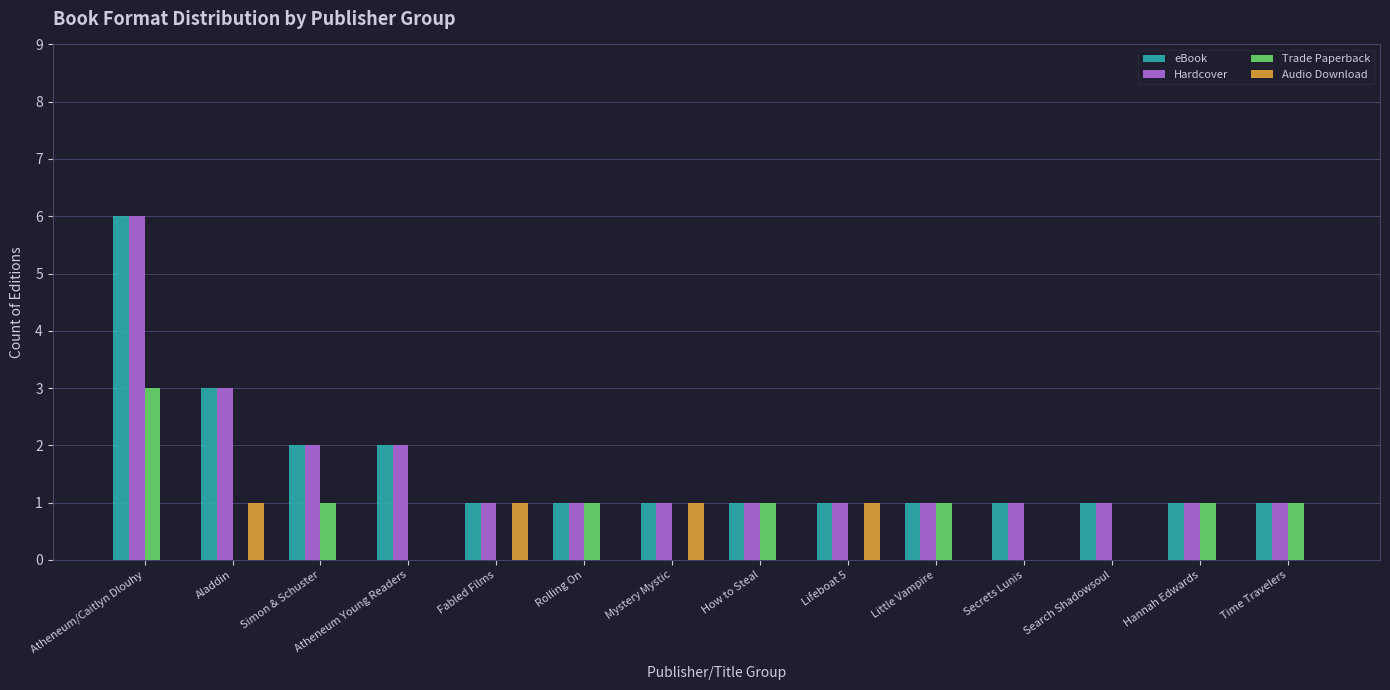

At which category is the sum across all series the highest?

Atheneum/Caitlyn Dlouhy